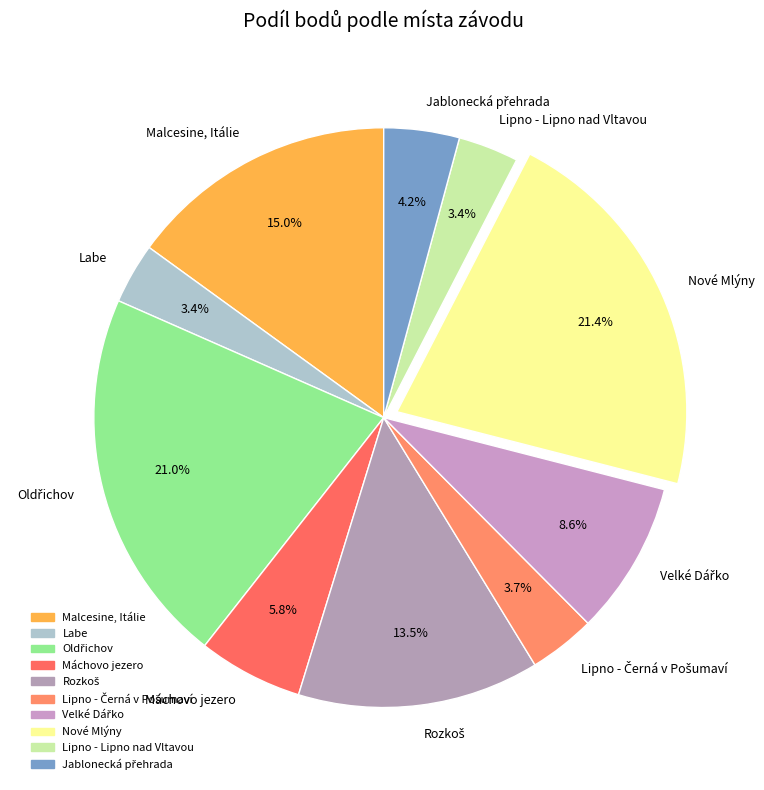

Does Lipno - Lipno nad Vltavou represent more than half of the total?

No